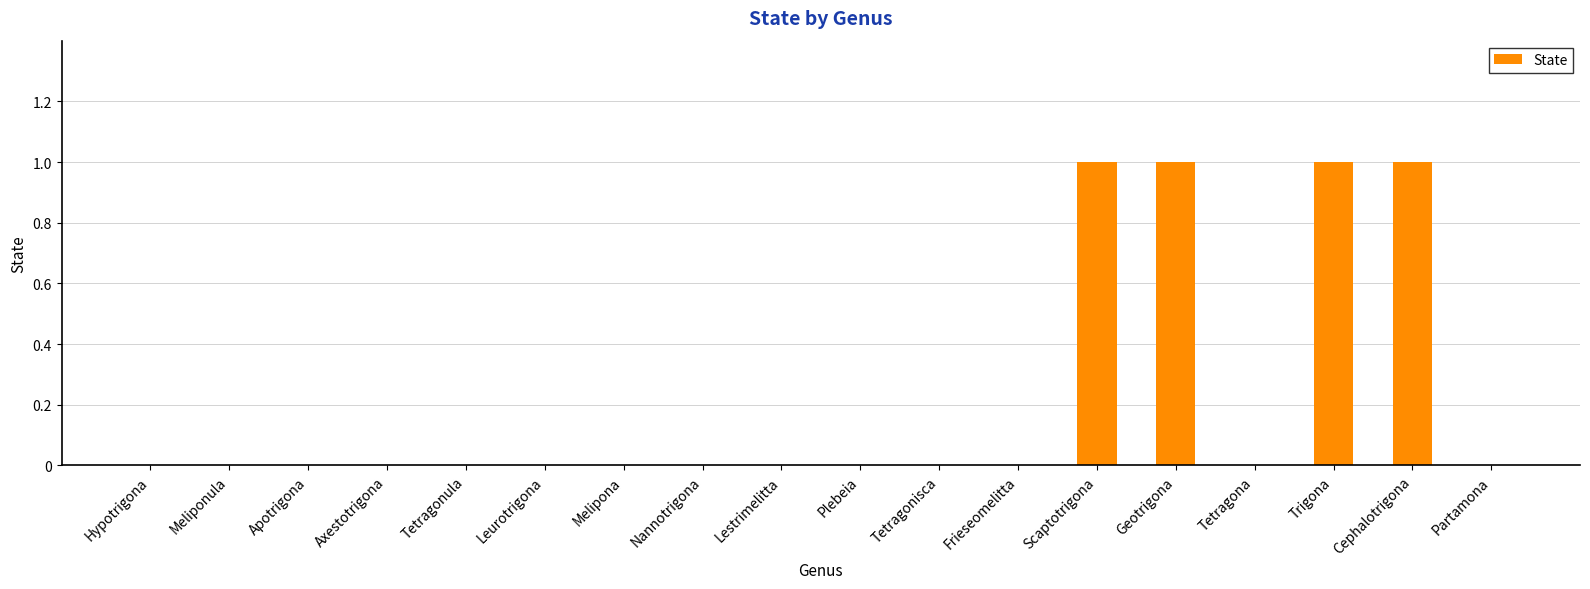

What is the greatest value displayed?

1